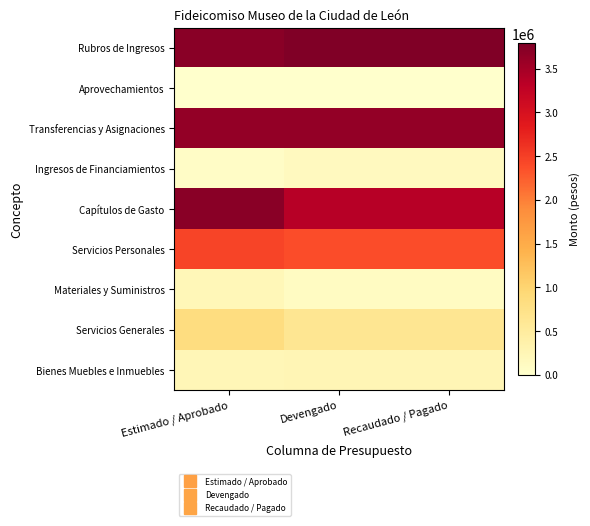

Which label corresponds to the smallest value in the chart?

Devengado